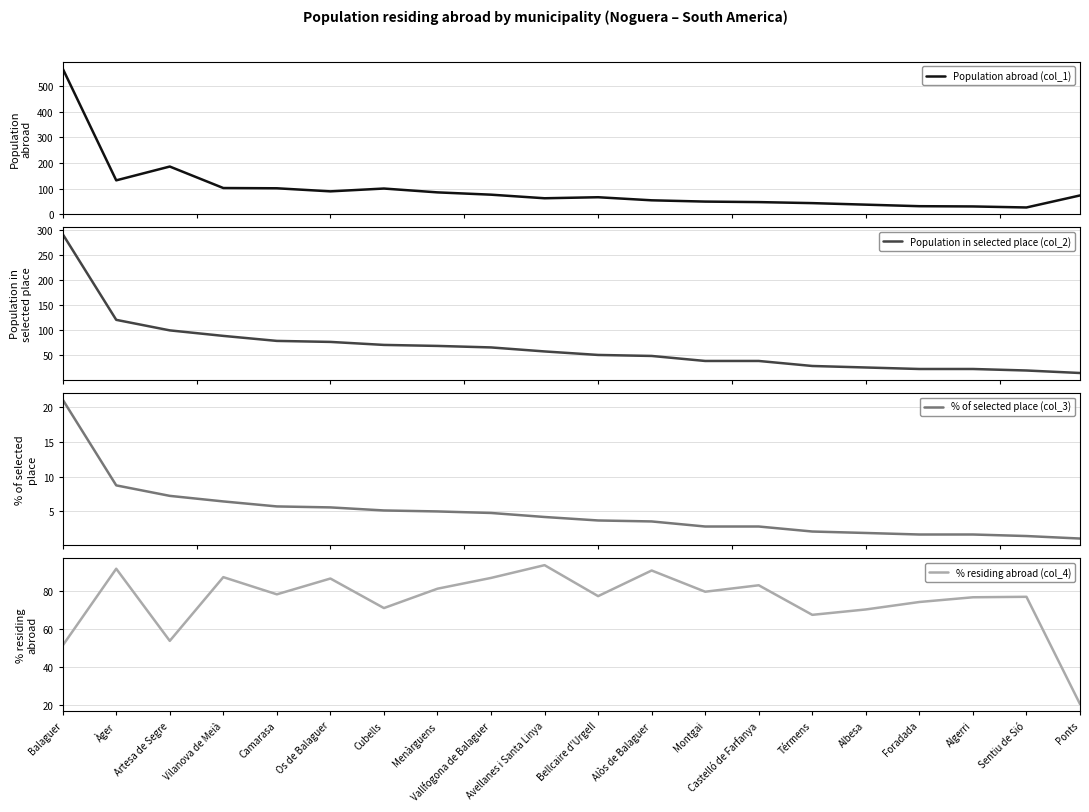

True or false: % residing abroad (col_4) and % of selected place (col_3) intersect in this chart.

False